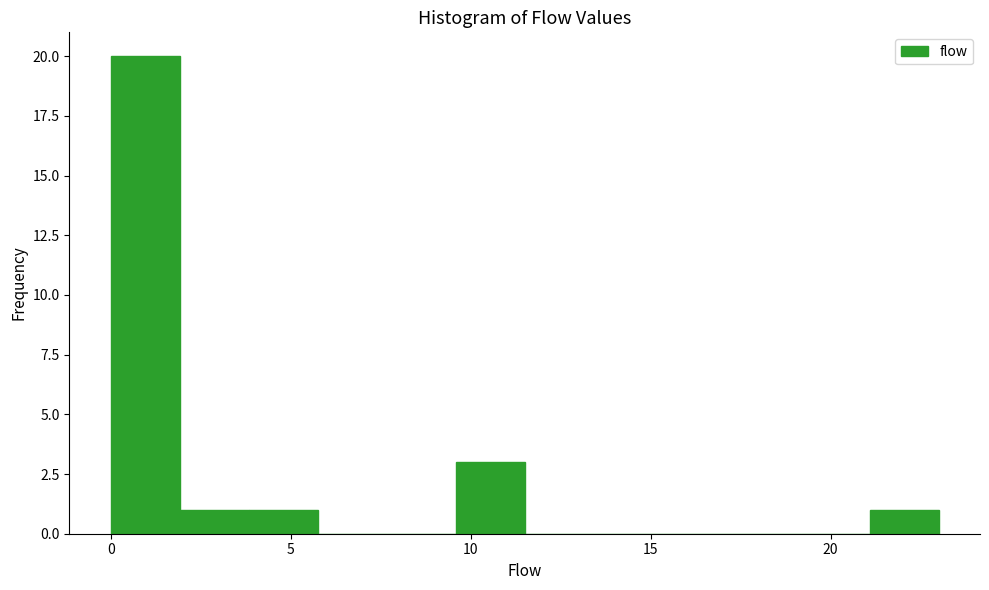

Around what value on the x-axis is the tallest bar? Give the approximate position of its centre, as read against the axis.

1.0